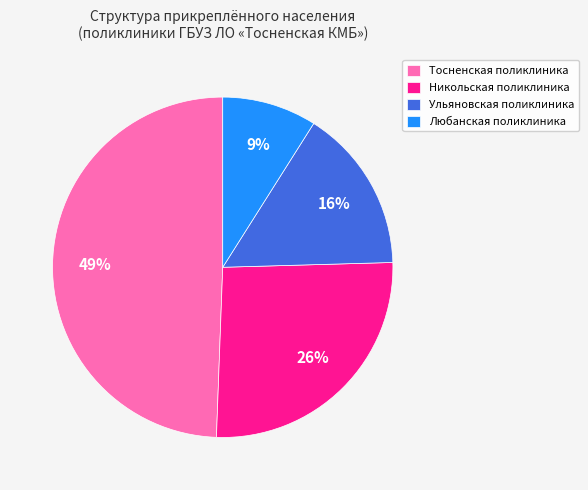

How many slices are in this pie chart?

4